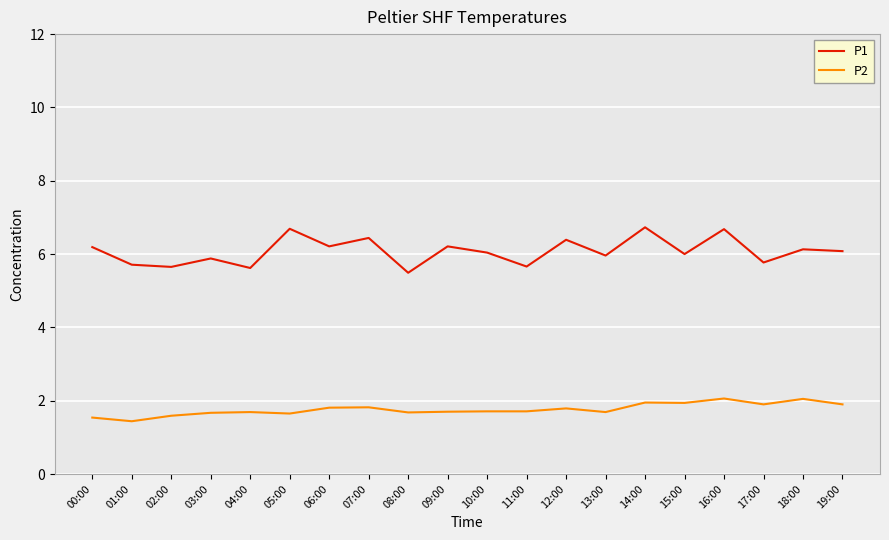

Rank the series by their maximum value, from lowest to highest.

P2, P1